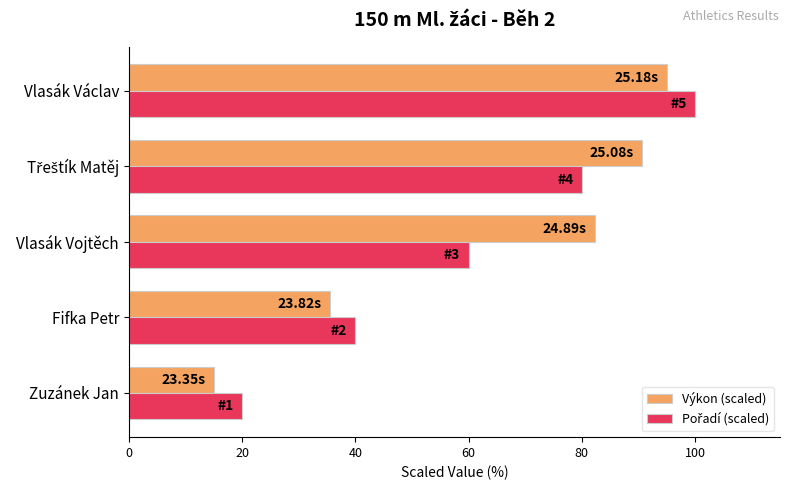

What is the difference between the highest and lowest values at Zuzánek Jan?

5.0